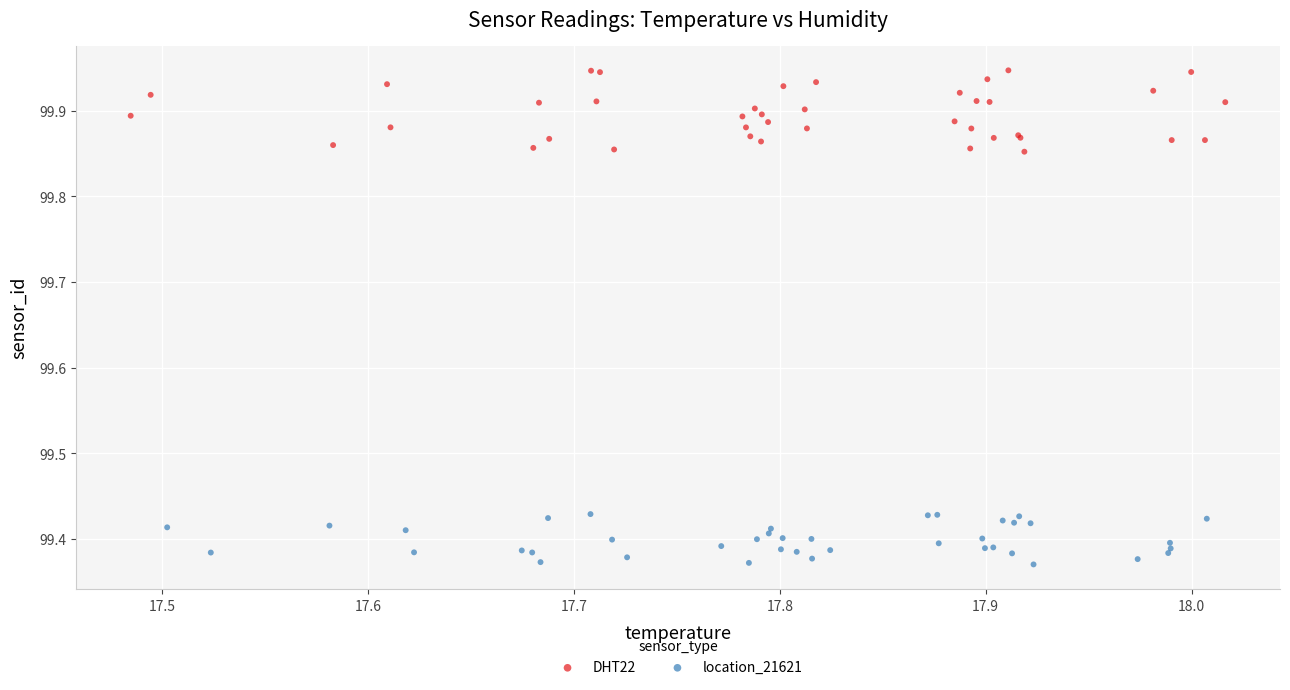

Which series contains the lowest Y value?

location_21621